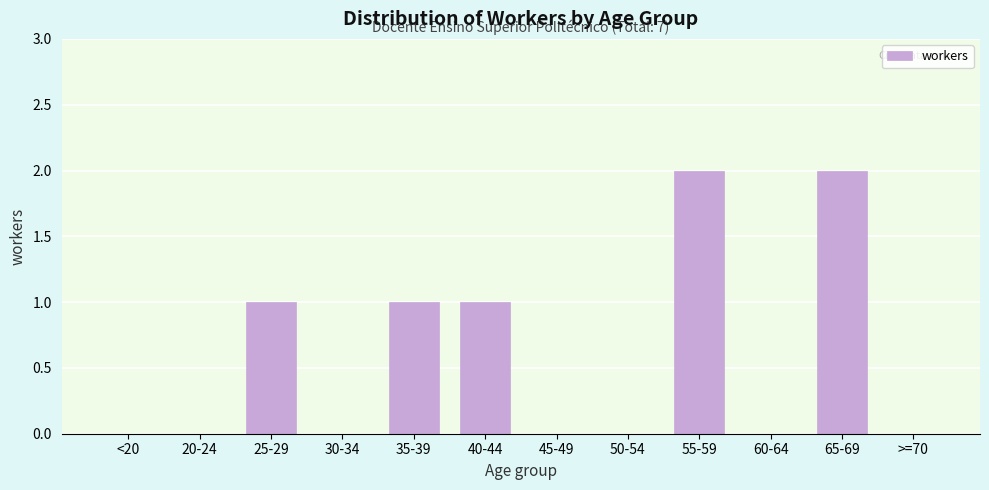

Reading left to right, list all the values displayed in this chart.

<20=0	20-24=0	25-29=1	30-34=0	35-39=1	40-44=1	45-49=0	50-54=0	55-59=2	60-64=0	65-69=2	>=70=0